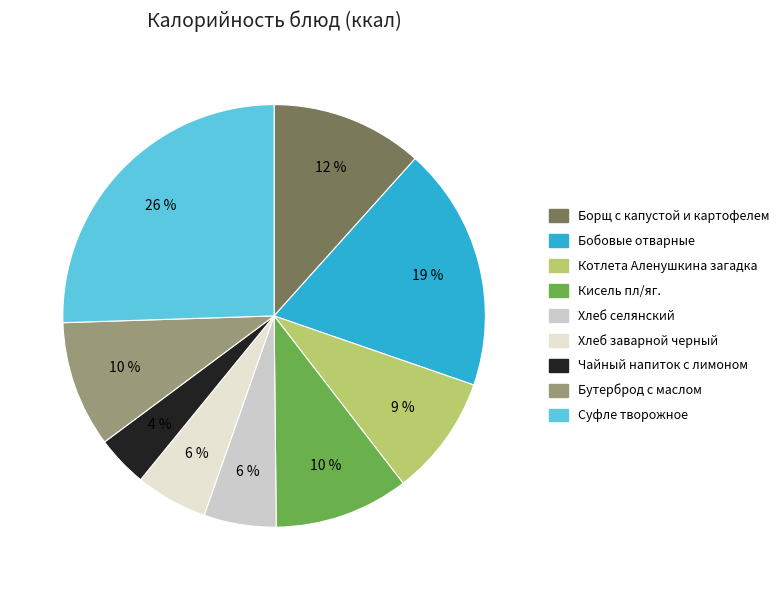

To the nearest percent, what is the difference between the largest and smallest slice percentages?

22%